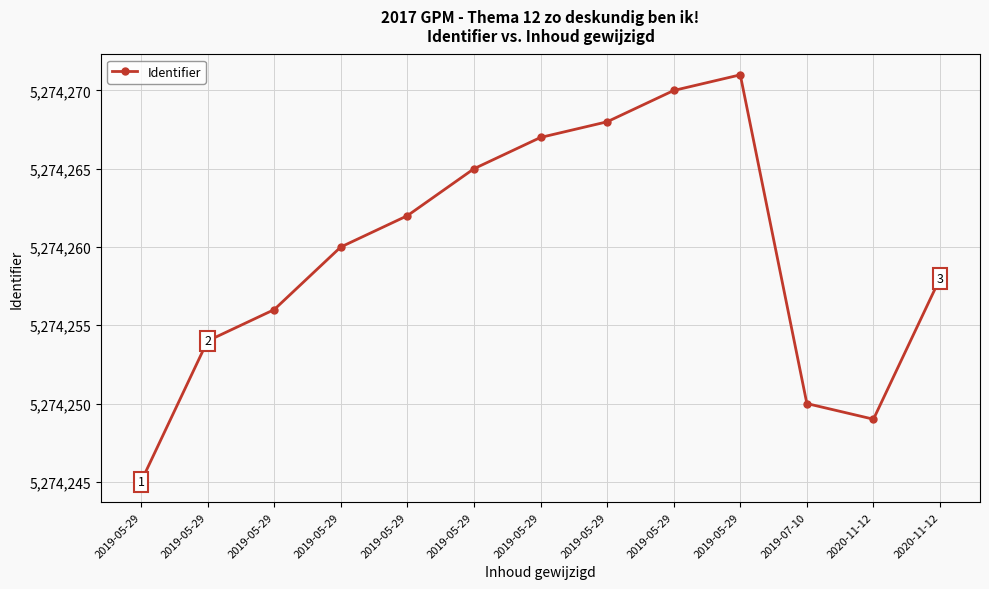

What is the sum of all values?

68565375